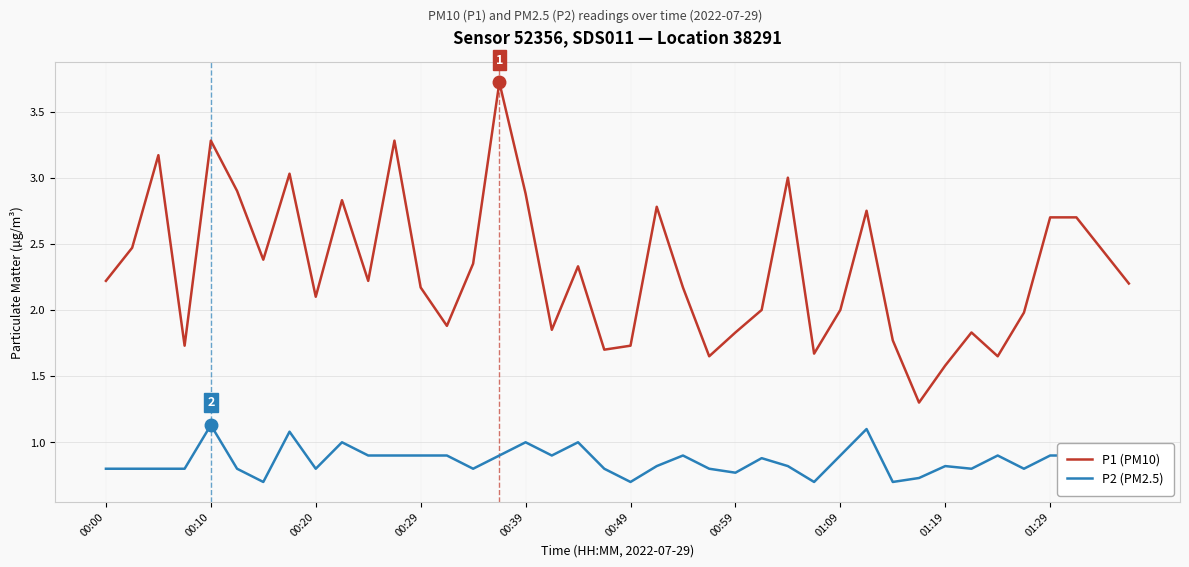

True or false: P2 (PM2.5) and P1 (PM10) cross at least once.

False